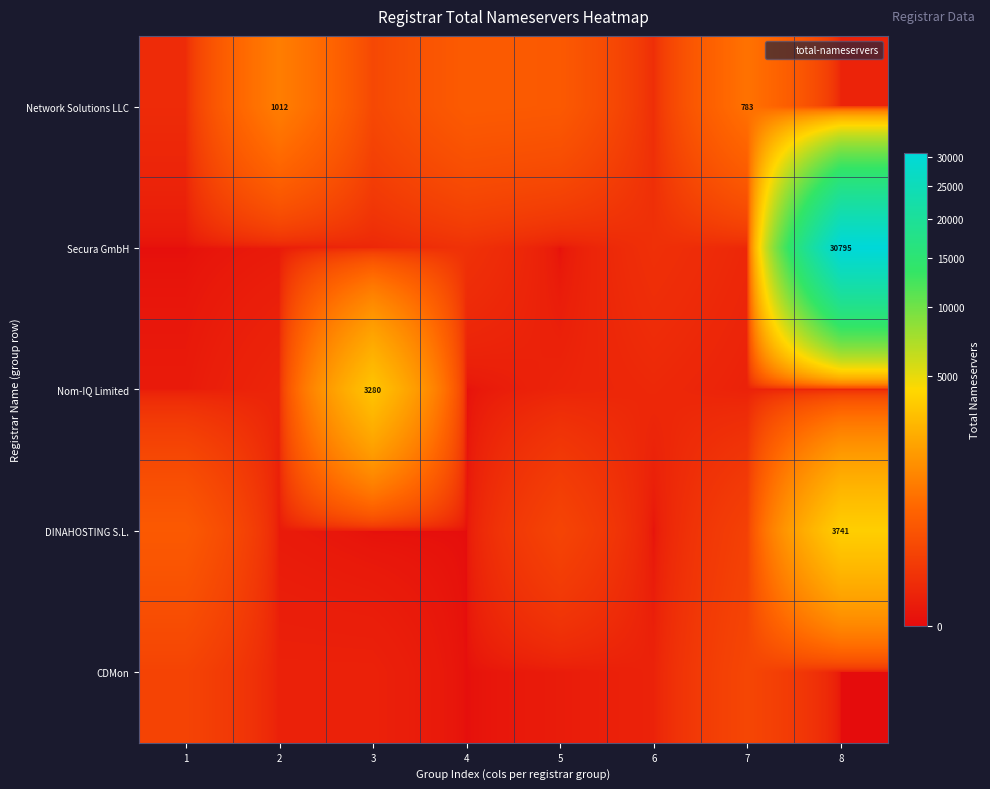

At 5, list the series in order from smallest to largest.

Secura GmbH, CDMon, Nom-IQ Limited, DINAHOSTING S.L., Network Solutions LLC